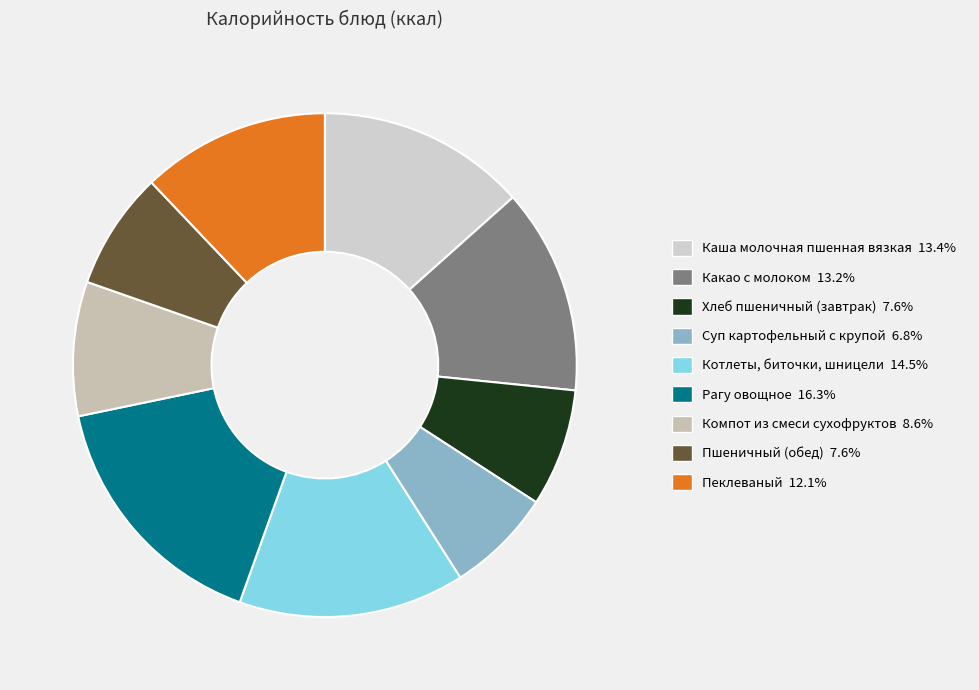

Does any single category account for the majority?

No